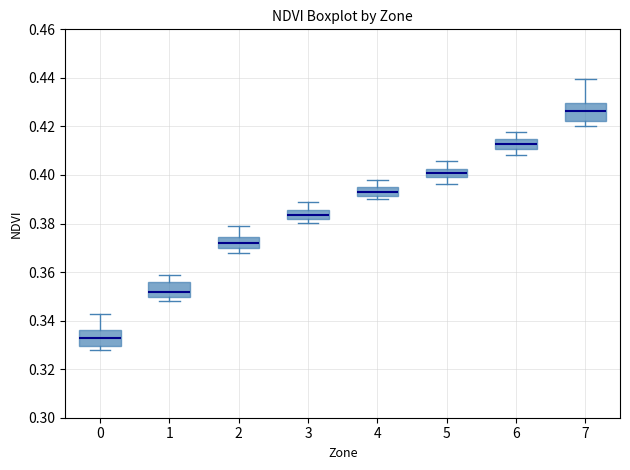

Which box has the lowest median line?

0